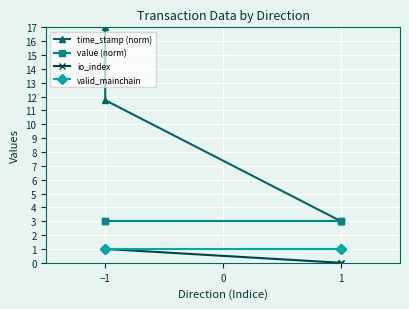

The value of value (norm) at 1 is 4.7. True or false?

False